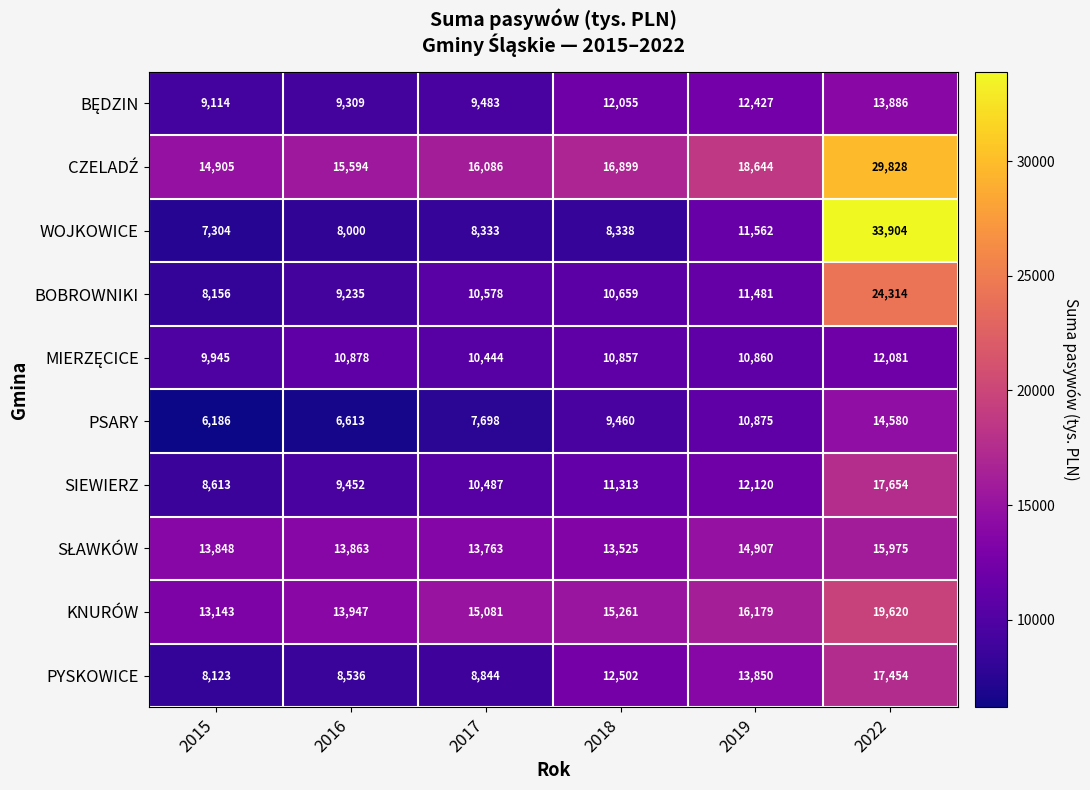

Is the value of PYSKOWICE at 2022 greater than the value of PSARY at 2018?

Yes